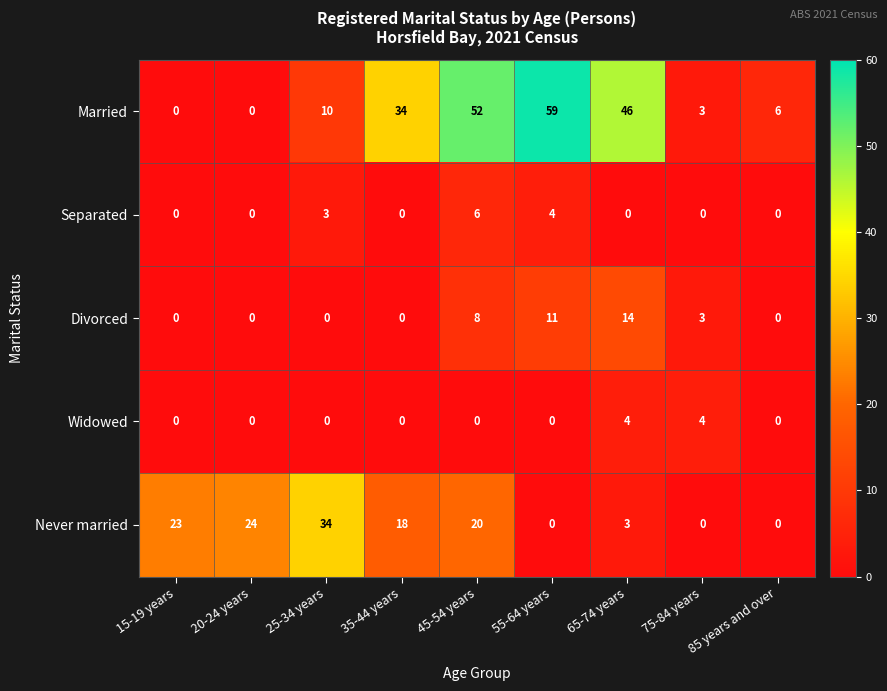

What is the greatest value displayed?

59